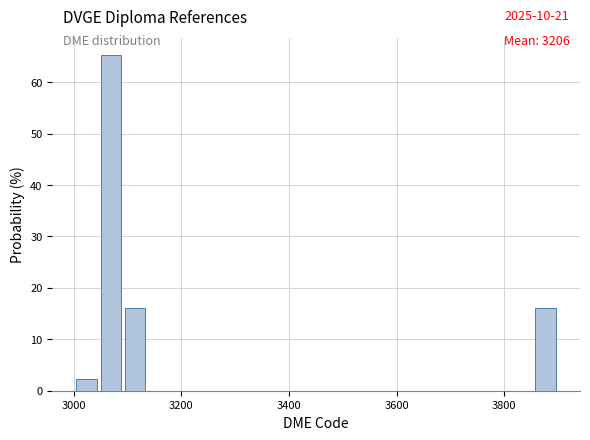

Around what value on the x-axis is the tallest bar? Give the approximate position of its centre, as read against the axis.

3060